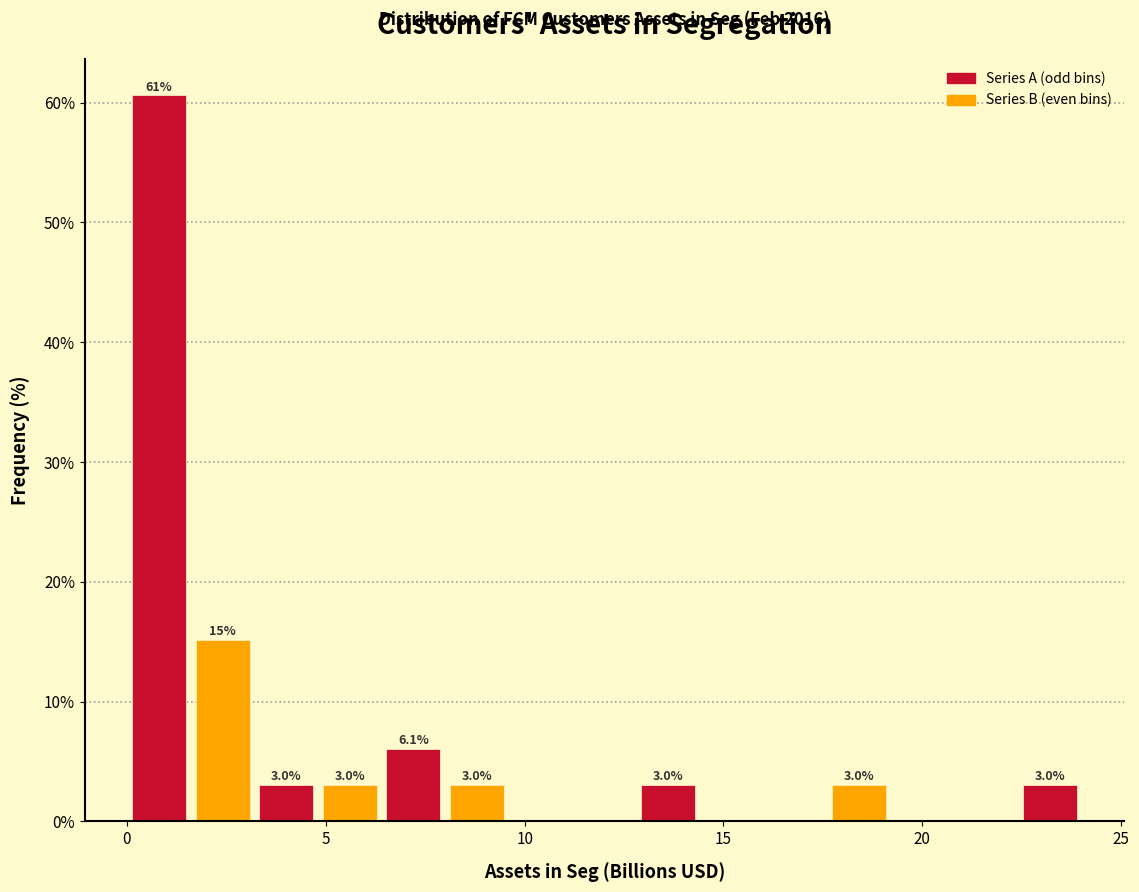

Around what value on the x-axis is the tallest bar? Give the approximate position of its centre, as read against the axis.

1.0